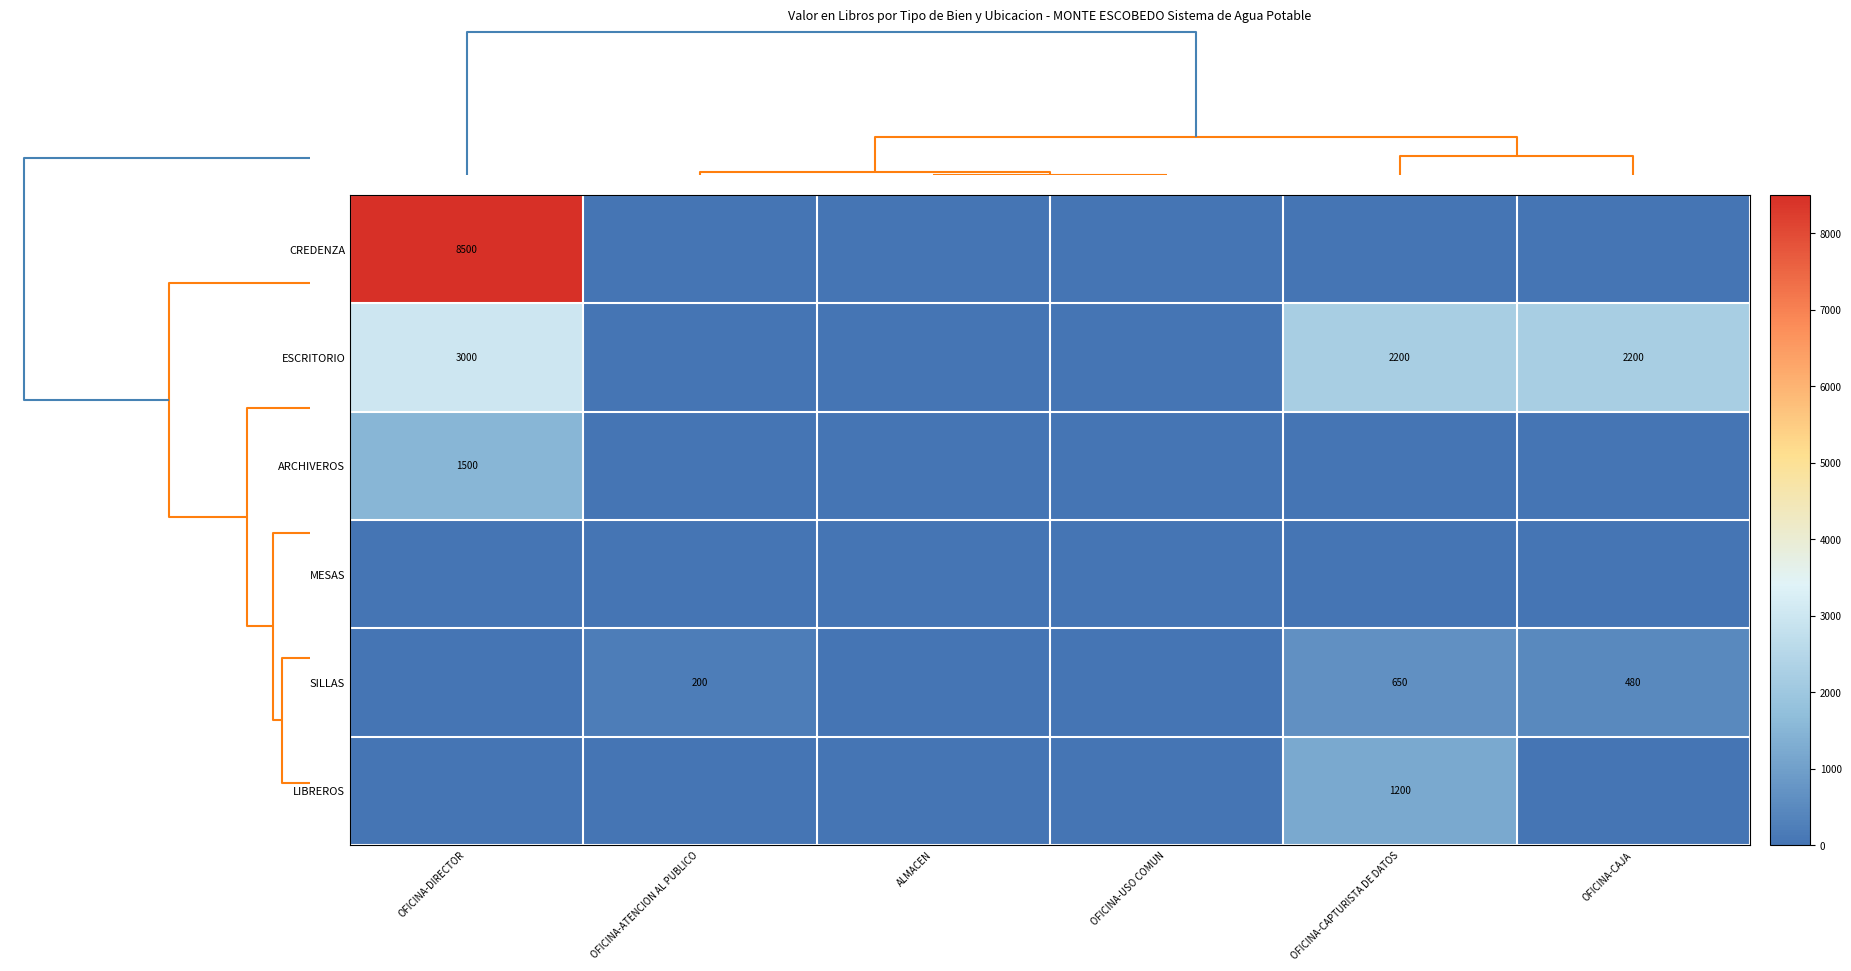

Is it true that ARCHIVEROS equals 1951 at OFICINA-DIRECTOR?

False